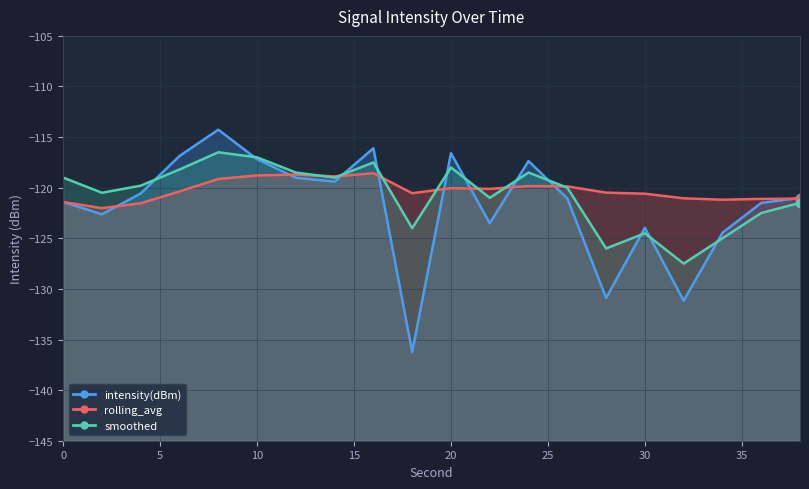

How many times do rolling_avg and intensity(dBm) cross each other?

9